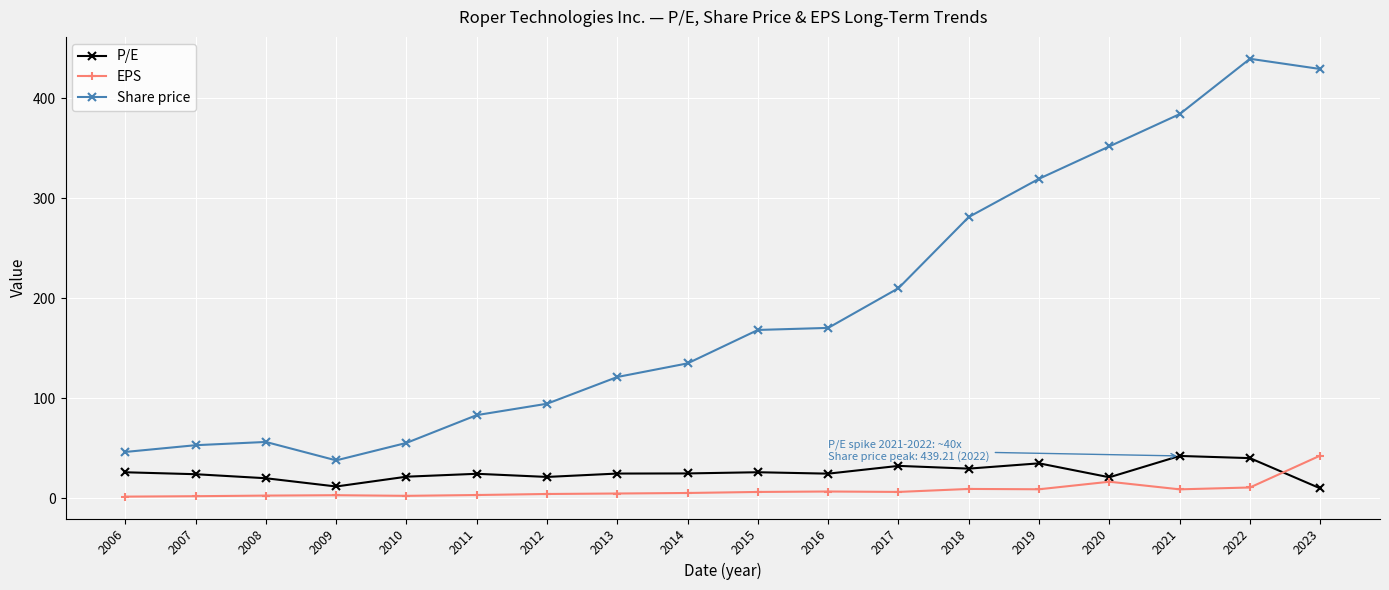

Rank the series at 2017 from highest to lowest value.

Share price, P/E, EPS